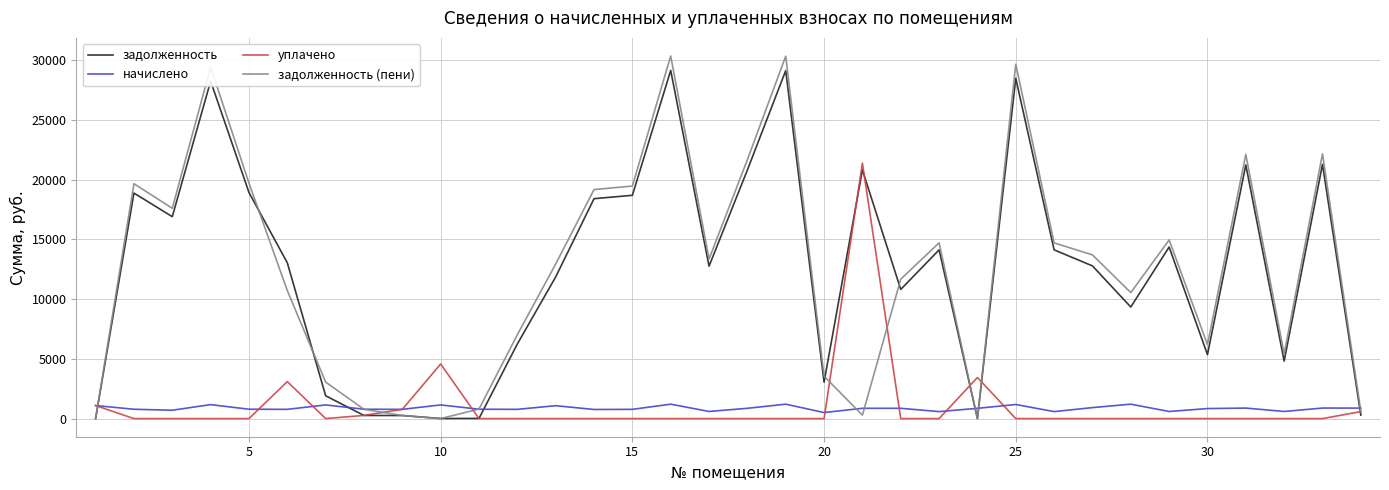

What is the difference between the second highest and minimum values in the задолженность series?

29133.4